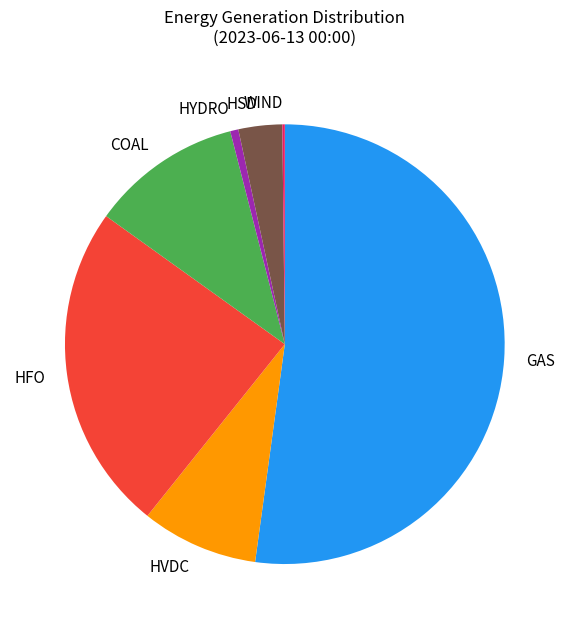

Which slice is the largest?

GAS